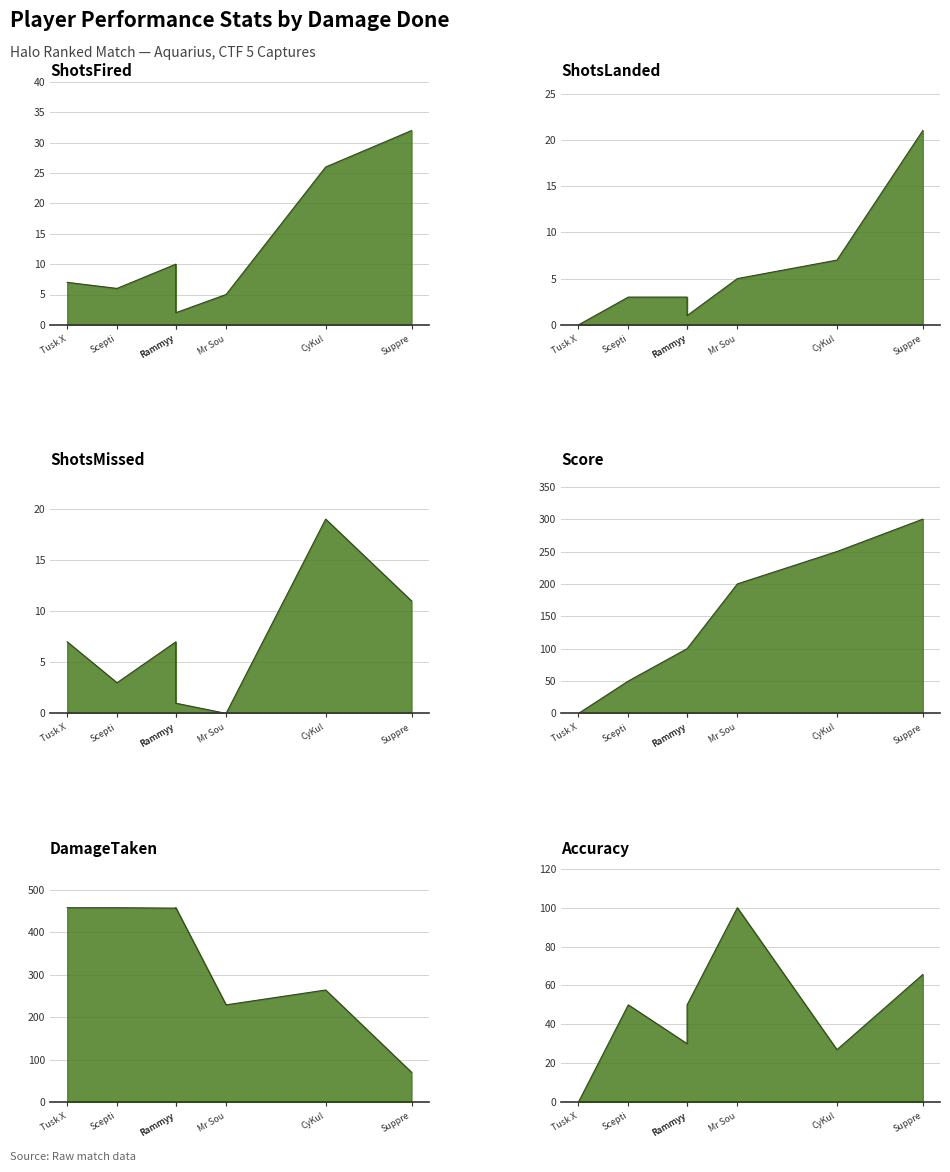

True or false: ShotsMissed has more than 1 points higher than both neighbors.

True